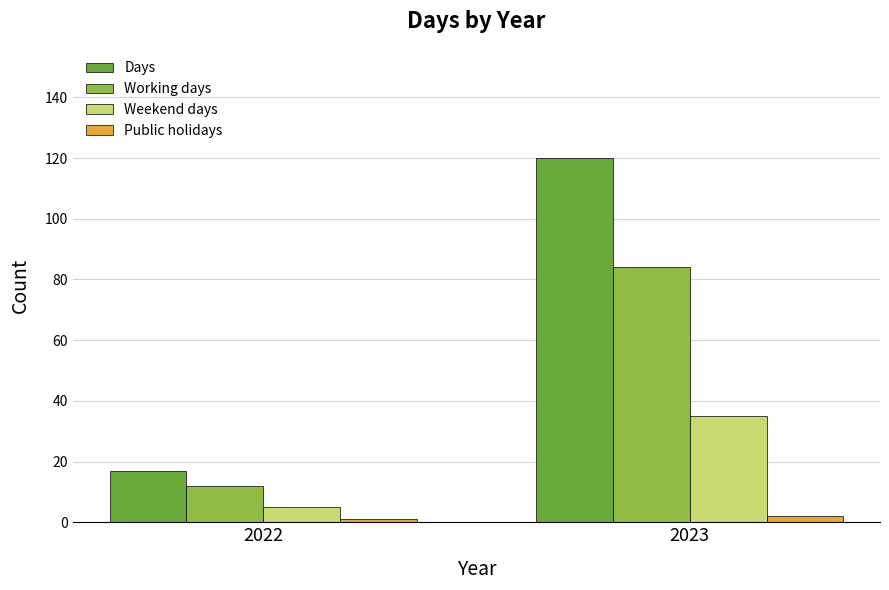

Rank the series by their maximum value, from lowest to highest.

Public holidays, Weekend days, Working days, Days